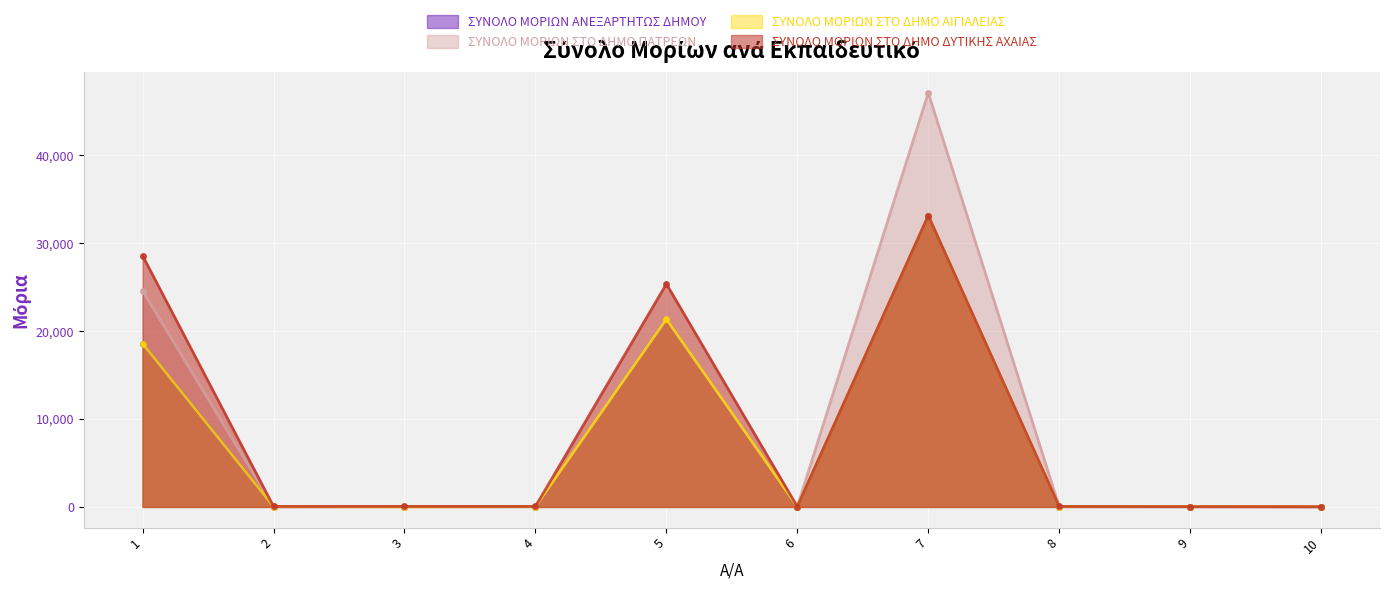

Which has a higher value, 9 or 5?

5